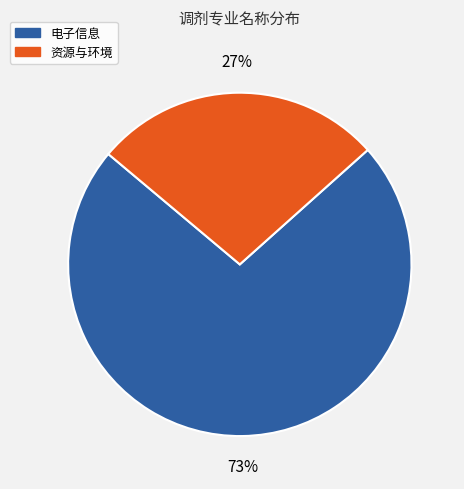

Which has a higher value, 电子信息 or 资源与环境?

电子信息